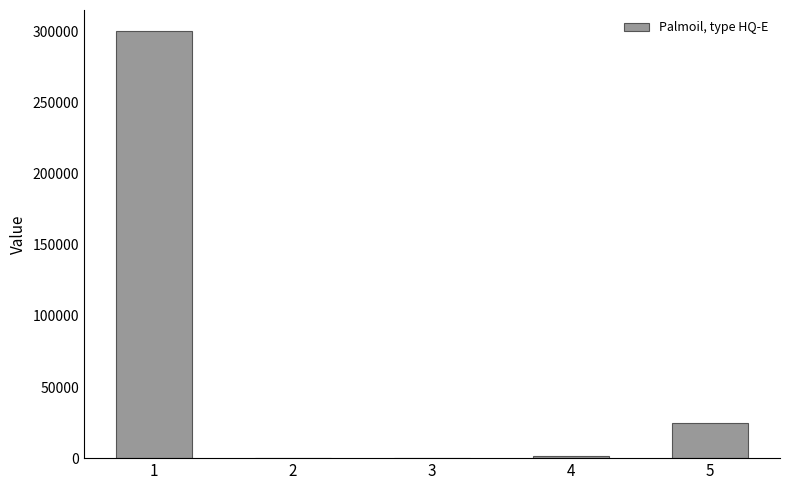

Count the number of categories in the chart.

5